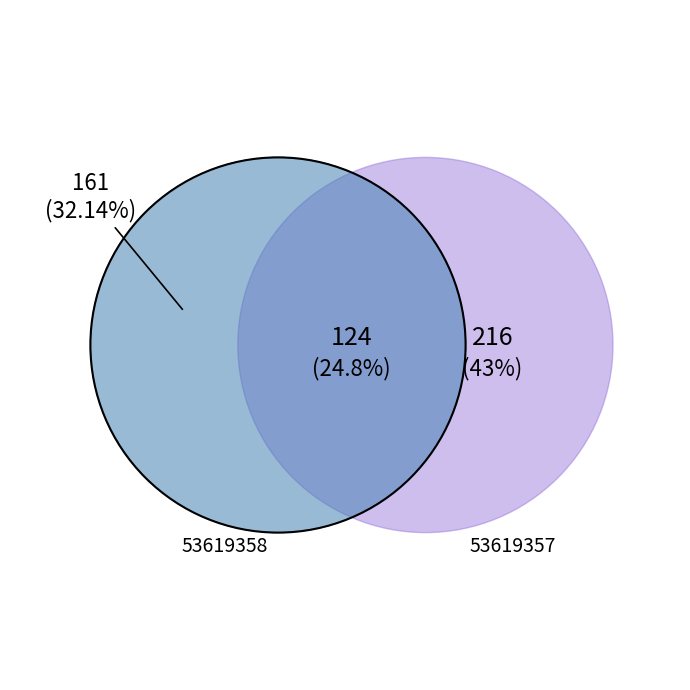

Rank the categories by Vinculación value from highest to lowest.

53619357, 53619358